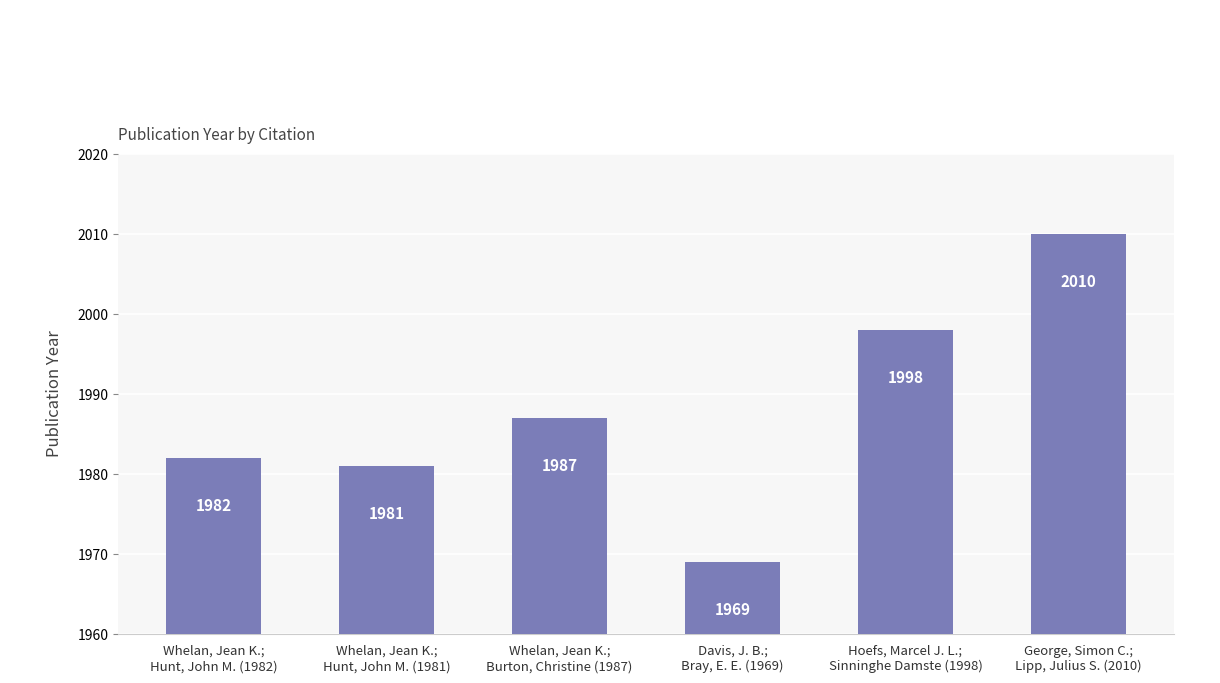

What value does the data have at Davis, J. B.;
Bray, E. E. (1969)?

1969